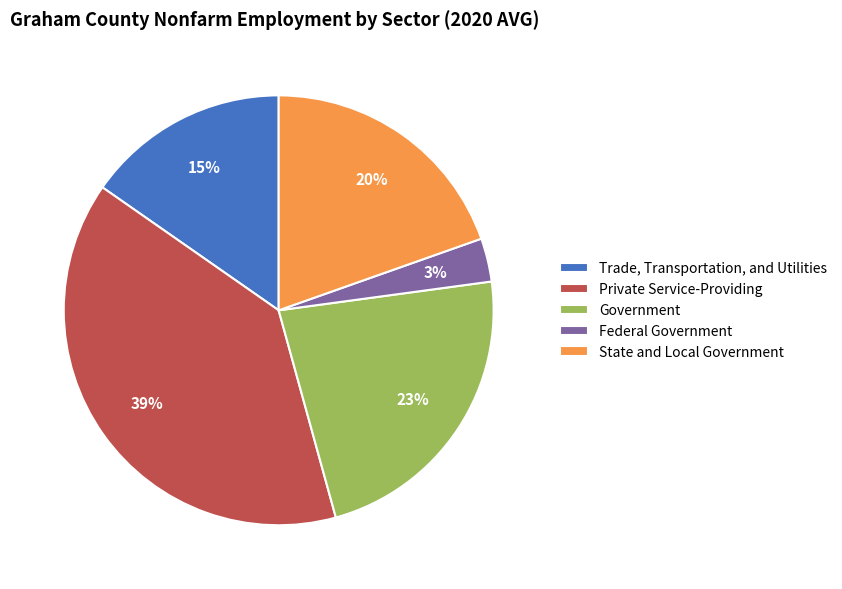

To the nearest percent, what is the difference between the Federal Government and Private Service-Providing slice percentages?

36%